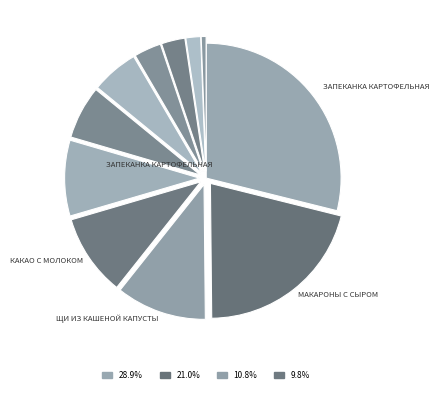

How many slices are in this pie chart?

11